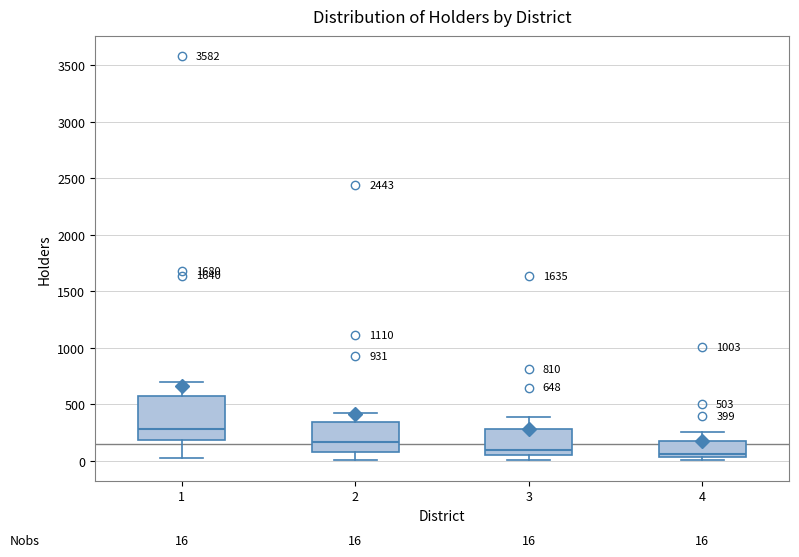

Which box is the tallest, from its lower edge to its upper edge?

1